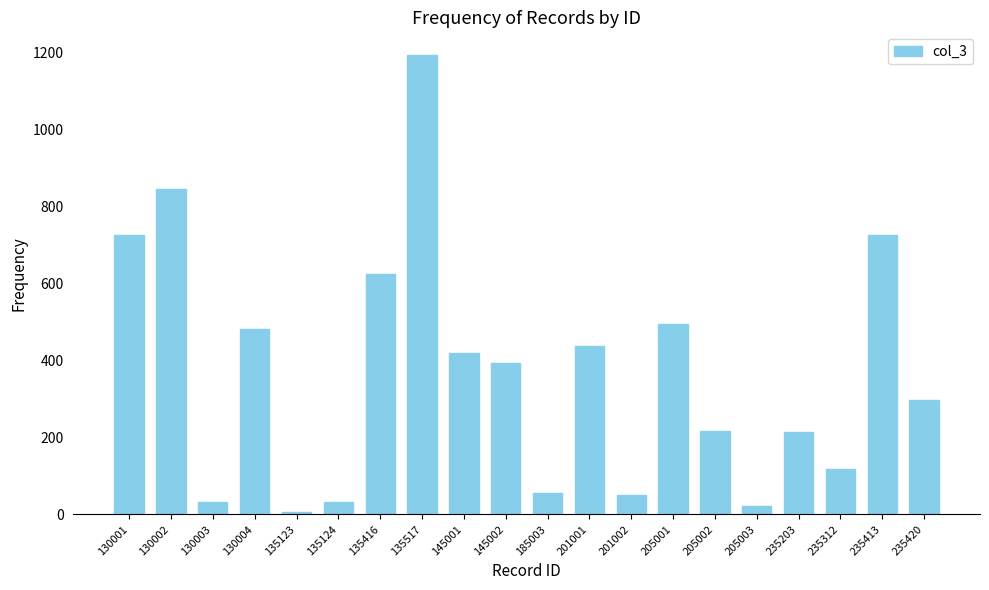

What is the difference between the second highest and second lowest values?

826